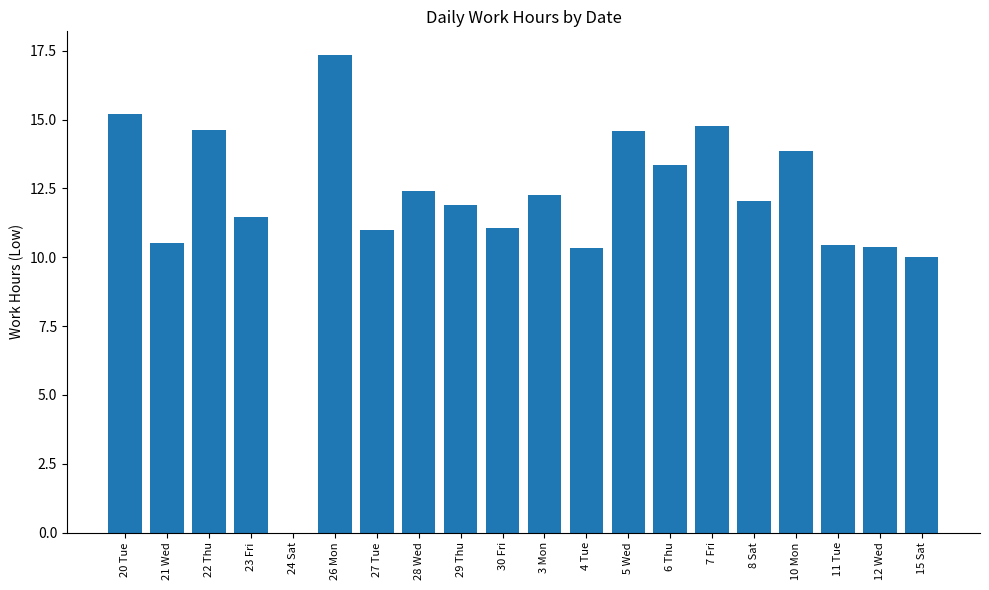

The chart shows a value of 12.4 at 28 Wed. True or false?

True